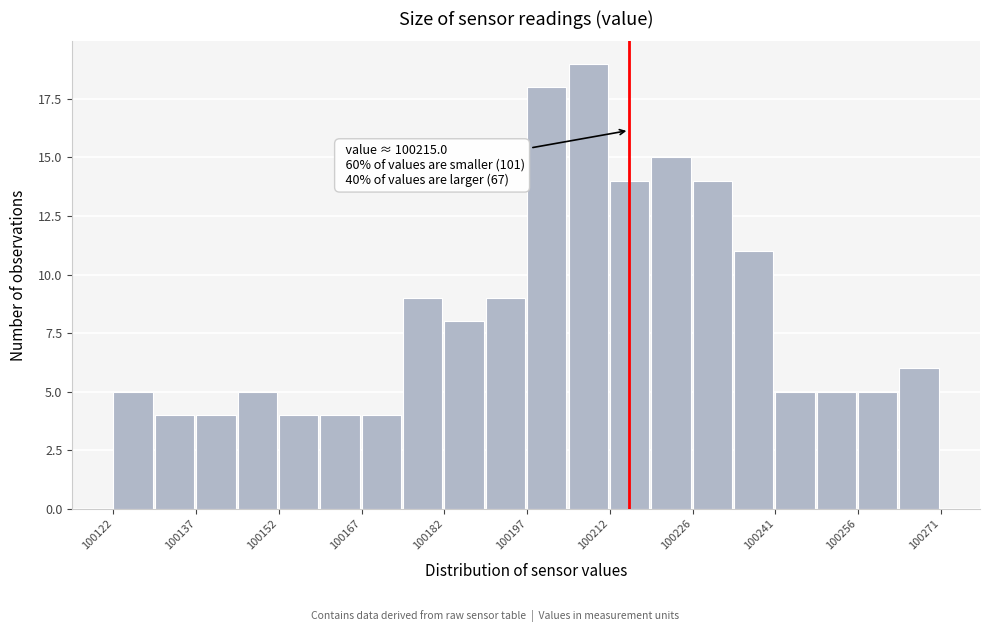

Around what value on the x-axis is the tallest bar? Give the approximate position of its centre, as read against the axis.

100208